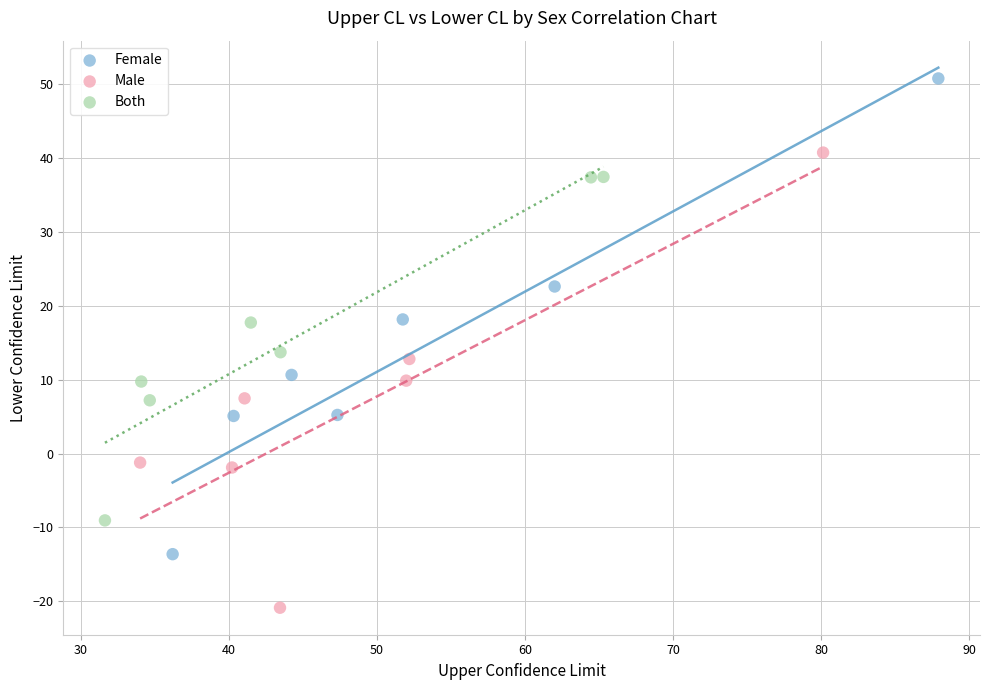

Which series contains the lowest Y value?

Male